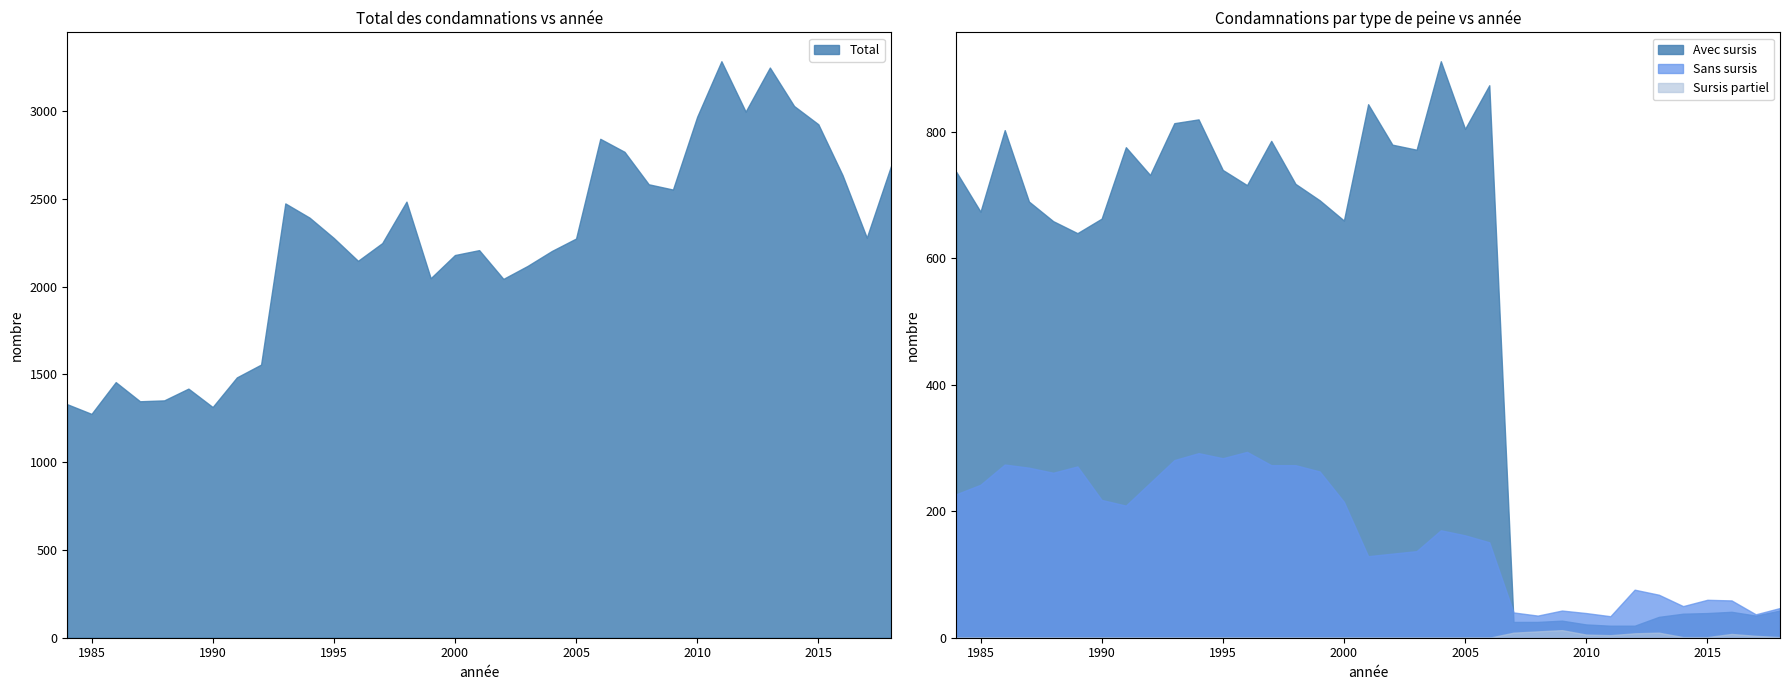

Reading right to left, list all the values displayed in this chart.

Total: 2018=2687	2017=2279	2016=2635	2015=2925	2014=3029	2013=3248	2012=2997	2011=3284	2010=2968	2009=2553	2008=2583	2007=2768	2006=2842	2005=2274	2004=2203	2003=2118	2002=2044	2001=2208	2000=2180	1999=2048	1998=2484	1997=2248	1996=2147	1995=2277	1994=2393	1993=2474	1992=1556	1991=1483	1990=1314	1989=1419	1988=1352	1987=1347	1986=1456	1985=1275	1984=1330
Avec sursis: 2018=43	2017=35	2016=41	2015=39	2014=38	2013=33	2012=19	2011=19	2010=21	2009=27	2008=25	2007=25	2006=874	2005=805	2004=912	2003=772	2002=780	2001=844	2000=660	1999=692	1998=718	1997=786	1996=716	1995=740	1994=820	1993=814	1992=732	1991=776	1990=663	1989=640	1988=659	1987=690	1986=803	1985=674	1984=737
Sans sursis: 2018=47	2017=37	2016=59	2015=60	2014=50	2013=68	2012=76	2011=34	2010=39	2009=43	2008=35	2007=40	2006=151	2005=162	2004=170	2003=137	2002=133	2001=129	2000=215	1999=263	1998=273	1997=273	1996=294	1995=284	1994=292	1993=281	1992=245	1991=209	1990=218	1989=271	1988=261	1987=269	1986=274	1985=242	1984=227
Sursis partiel: 2018=1	2017=3	2016=6	2015=1	2014=1	2013=8	2012=7	2011=4	2010=5	2009=12	2008=10	2007=8	2006=0	2005=0	2004=0	2003=0	2002=0	2001=0	2000=0	1999=0	1998=0	1997=0	1996=0	1995=0	1994=0	1993=0	1992=0	1991=0	1990=0	1989=0	1988=0	1987=0	1986=0	1985=0	1984=0